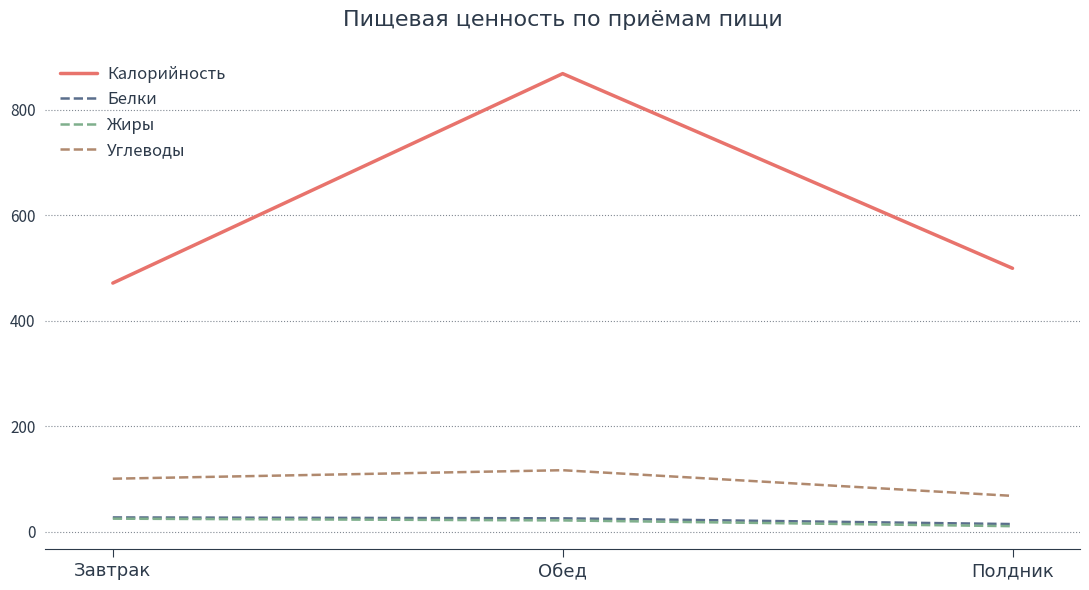

Read the Белки value at Завтрак.

26.8